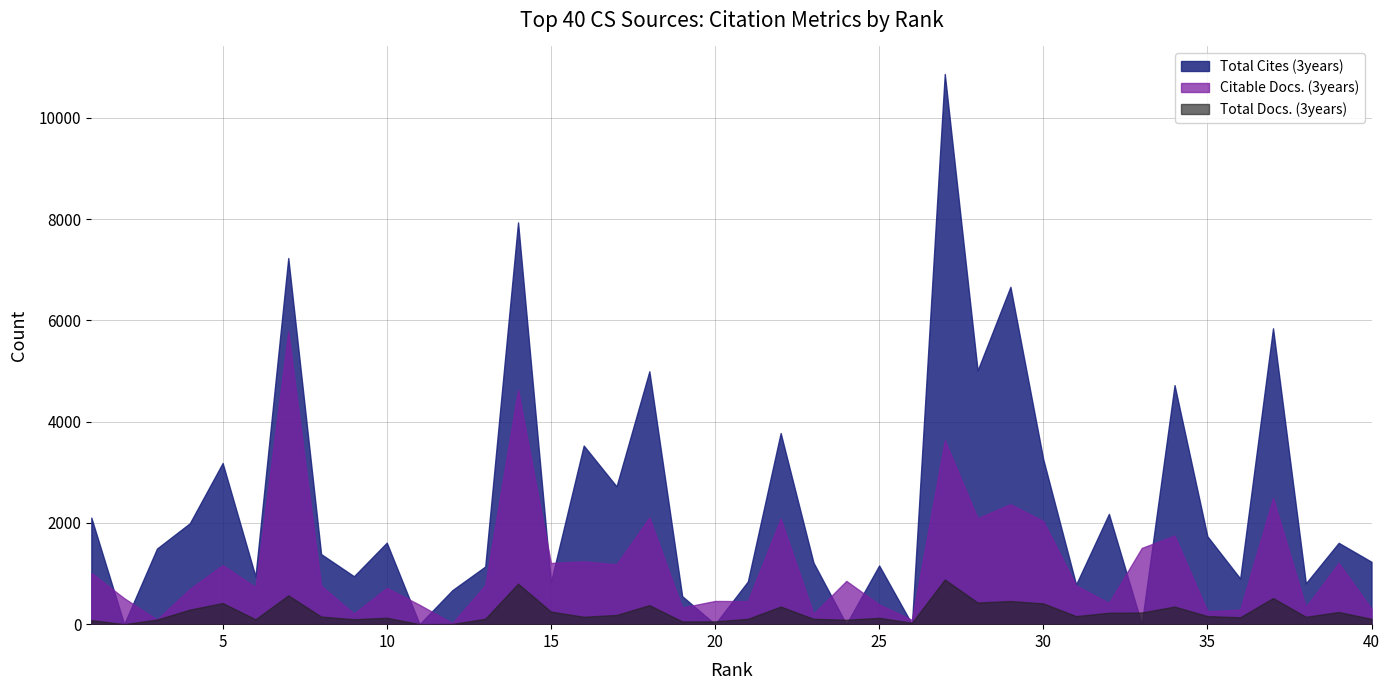

List the labels in order of Total Docs. (3years) value, largest first.

27, 14, 7, 37, 29, 28, 5, 30, 18, 22, 34, 4, 15, 39, 33, 32, 17, 35, 31, 8, 16, 38, 36, 10, 25, 13, 23, 21, 40, 9, 6, 3, 24, 1, 20, 19, 26, 12, 2, 11